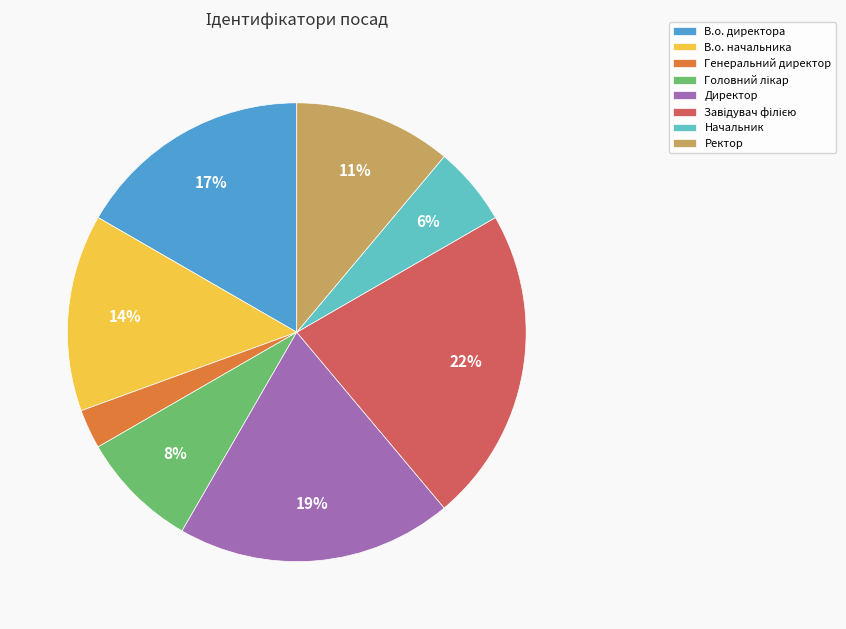

Which category has the smallest portion of the pie?

Генеральний директор